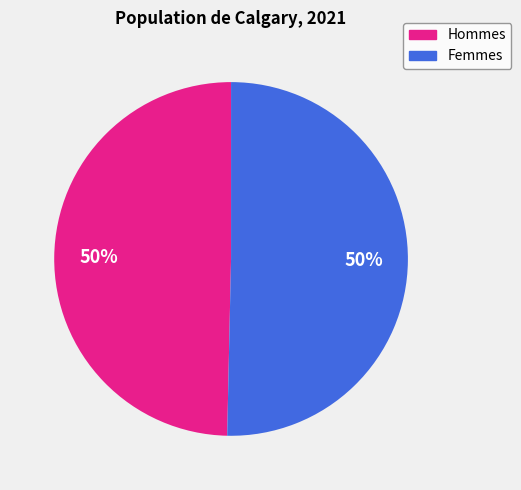

How many slices are in this pie chart?

2